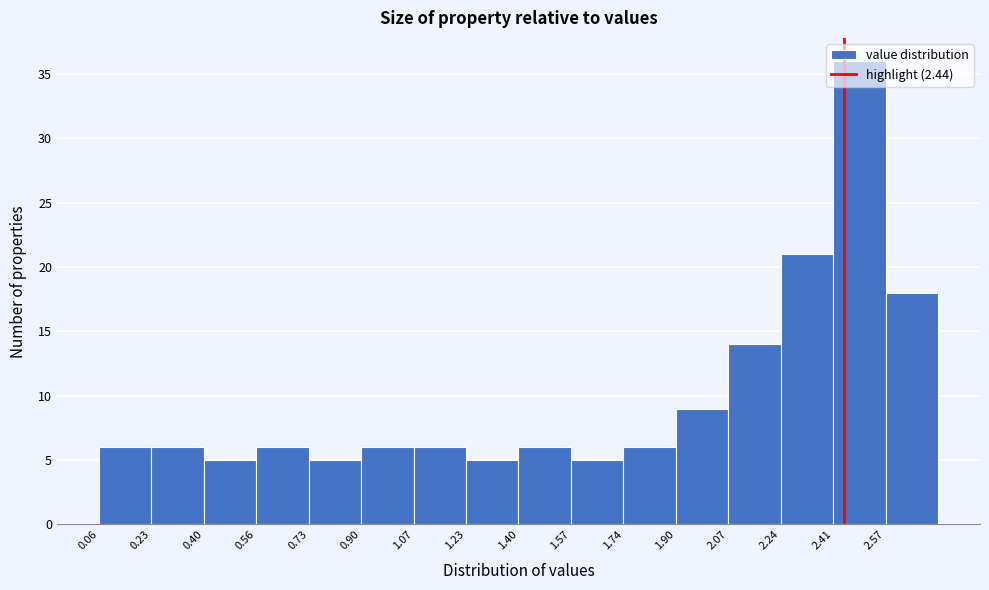

Reading left to right, transcribe this chart: for each bar, give the range it covers on the x-axis and its height. Neither the bar edges nor the heights are printed on the chart, so give them approximately, as read against the axes.

0.06 to 0.22: 6
0.22 to 0.40: 6
0.40 to 0.56: 5
0.56 to 0.74: 6
0.74 to 0.90: 5
0.90 to 1.06: 6
1.06 to 1.24: 6
1.24 to 1.40: 5
1.40 to 1.56: 6
1.56 to 1.74: 5
1.74 to 1.90: 6
1.90 to 2.08: 9
2.08 to 2.24: 14
2.24 to 2.40: 21
2.40 to 2.58: 36
2.58 to 2.74: 18